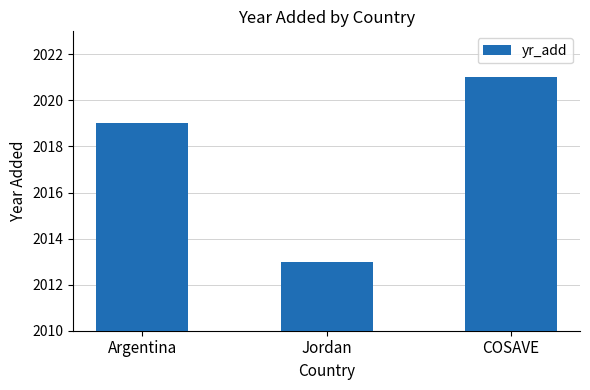

Reading left to right, transcribe all the data shown in this chart.

2019	2013	2021